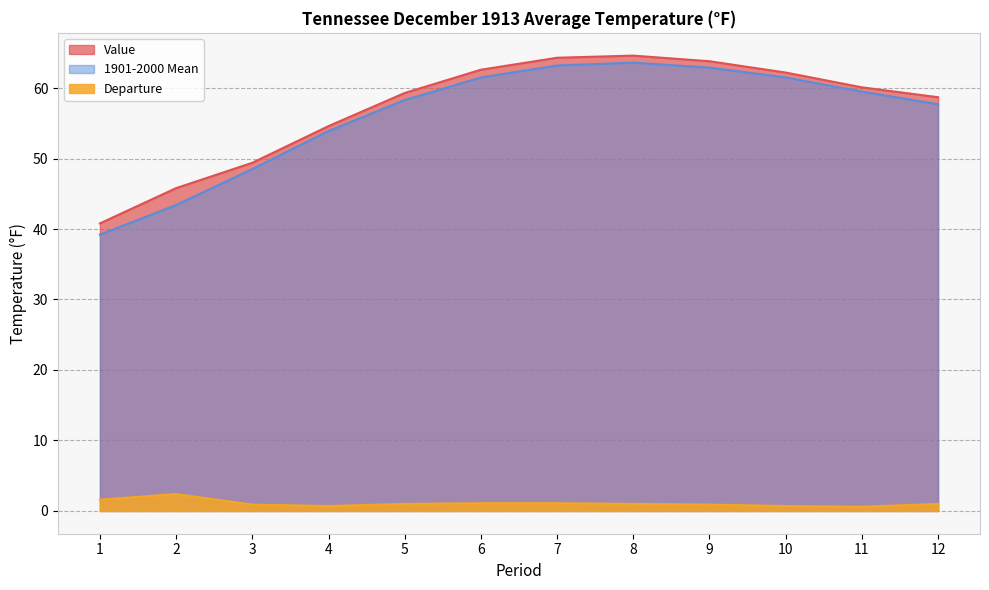

Does the chart have visible grid lines?

Yes